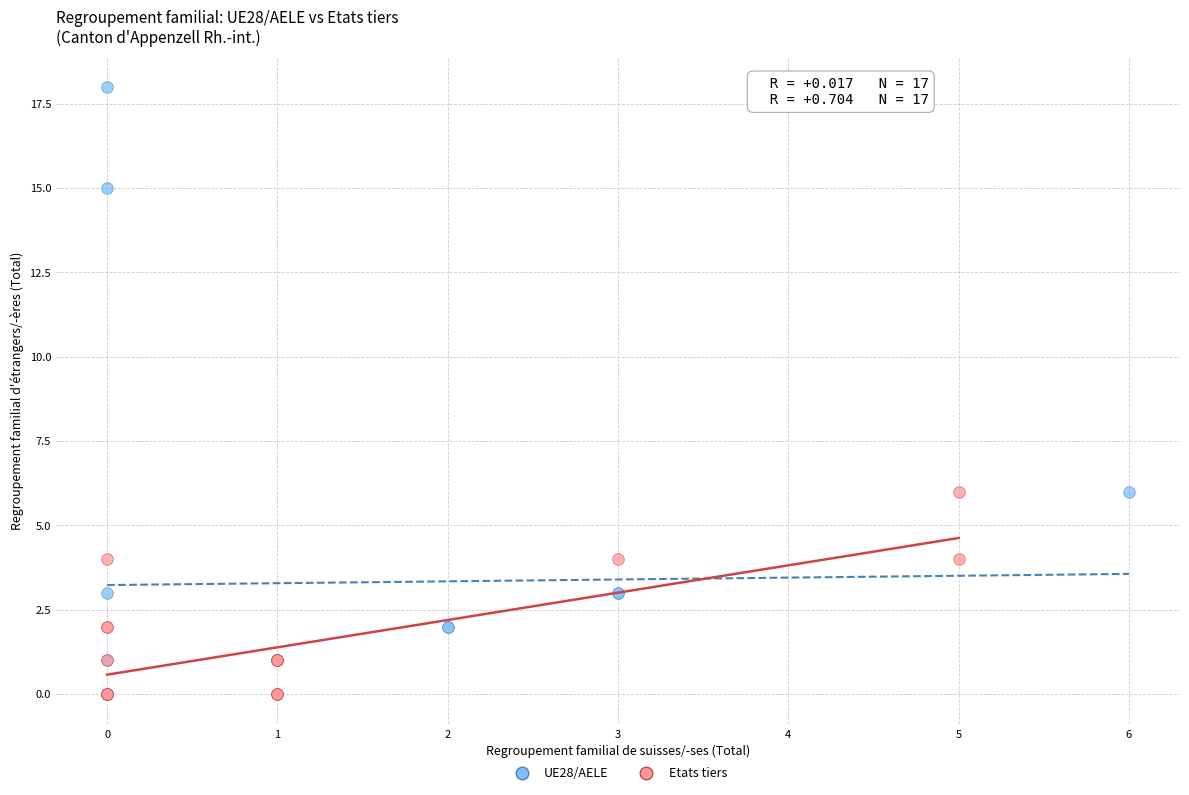

Which series contains the highest Y value?

UE28/AELE